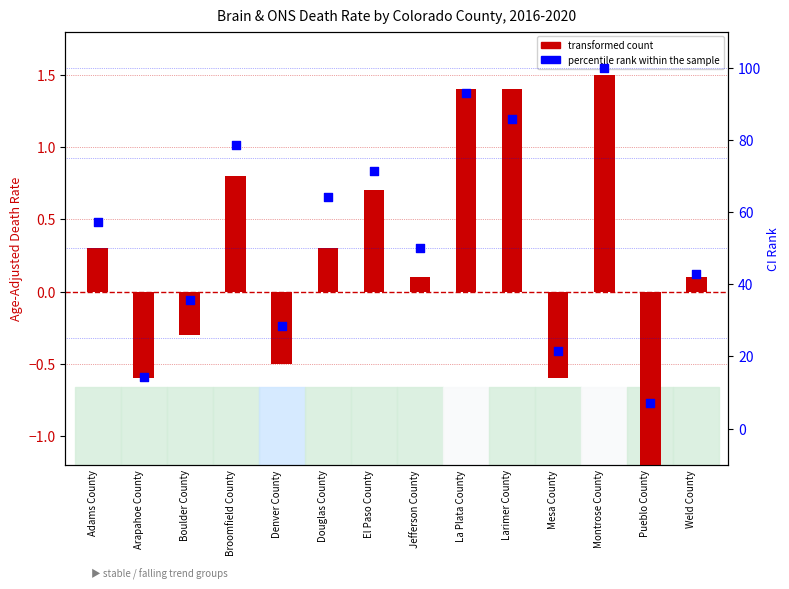

Which series contains the lowest Y value?

transformed count